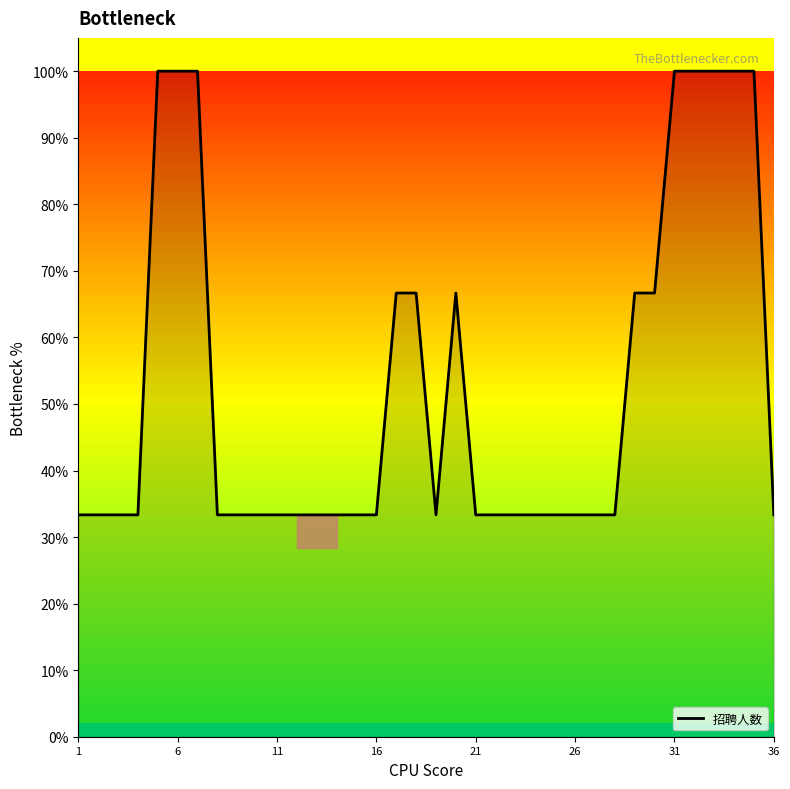

What is the maximum value shown in the chart?

100.0